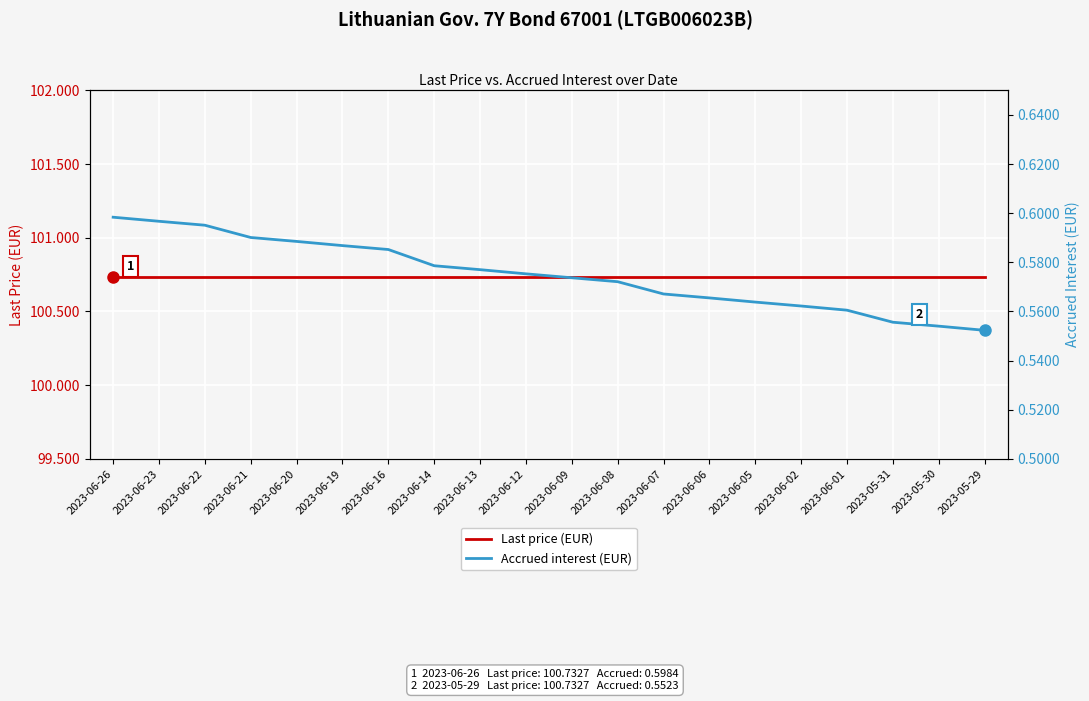

Count the Accrued interest (EUR) values in the range 0 to 1.

20